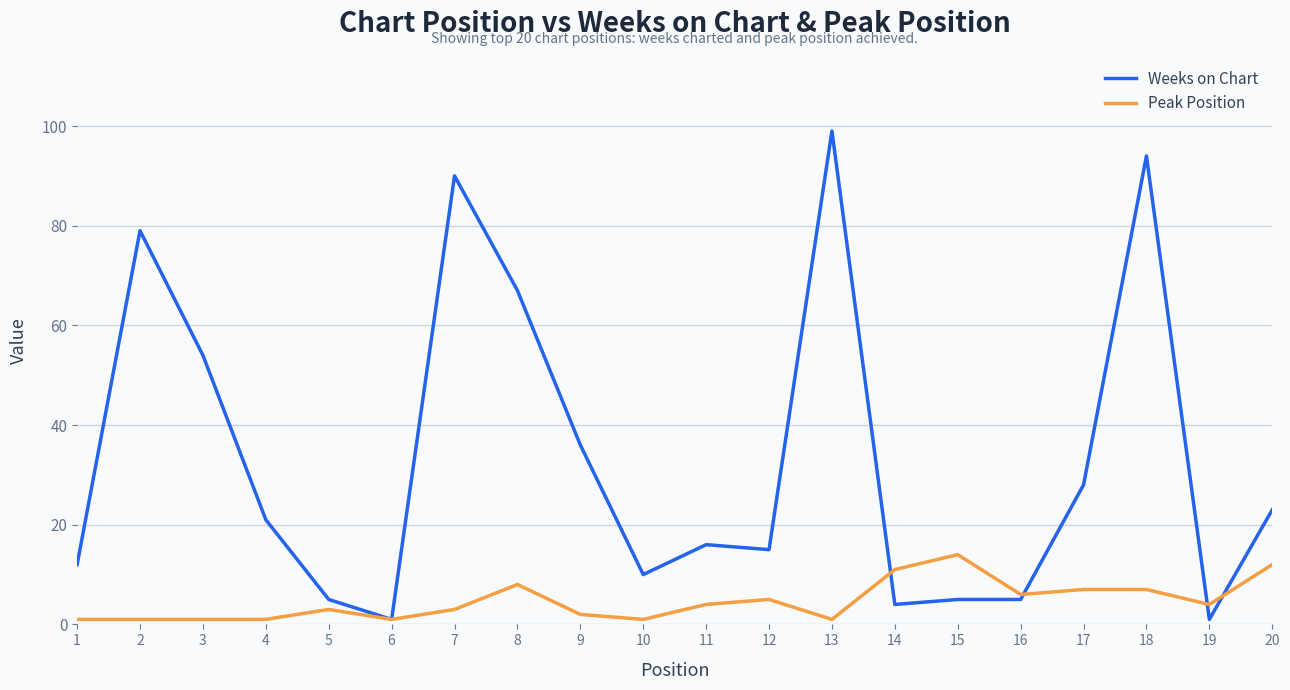

What are all the series names shown in the legend?

Weeks on Chart, Peak Position